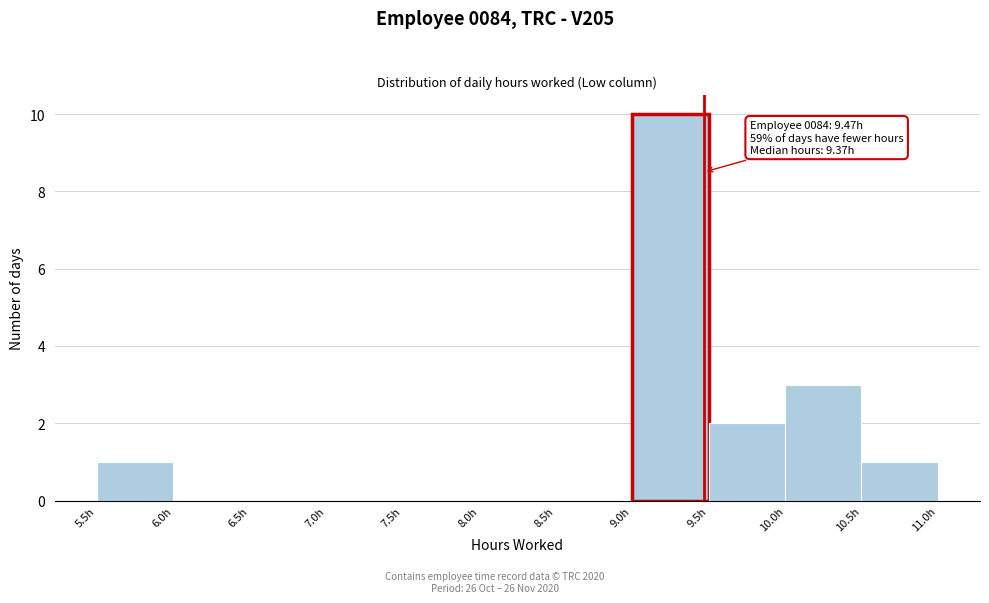

Which range on the x-axis has the tallest bar?

9.0 to 9.5